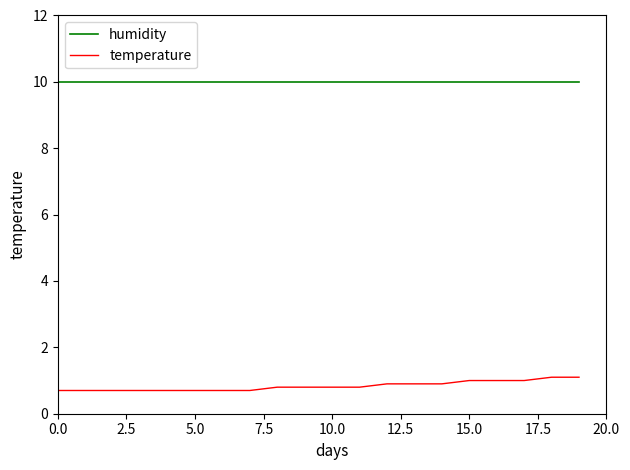

What is the maximum value for temperature?

1.1